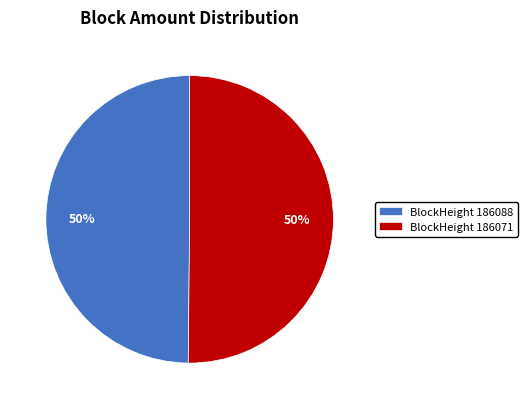

Do BlockHeight 186088 and BlockHeight 186071 together represent more than half of the pie?

Yes